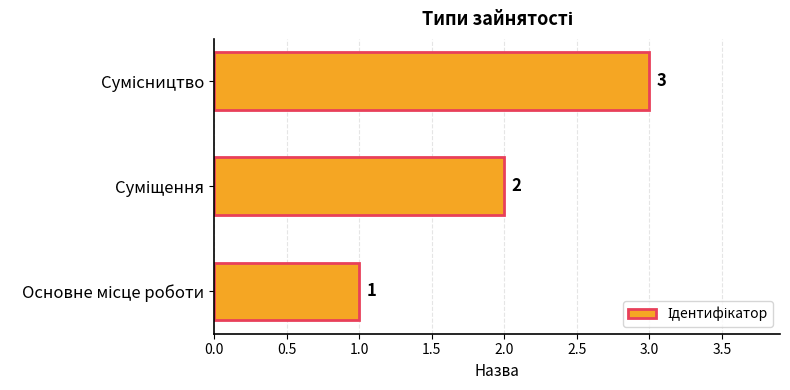

How many distinct data groups are displayed?

1